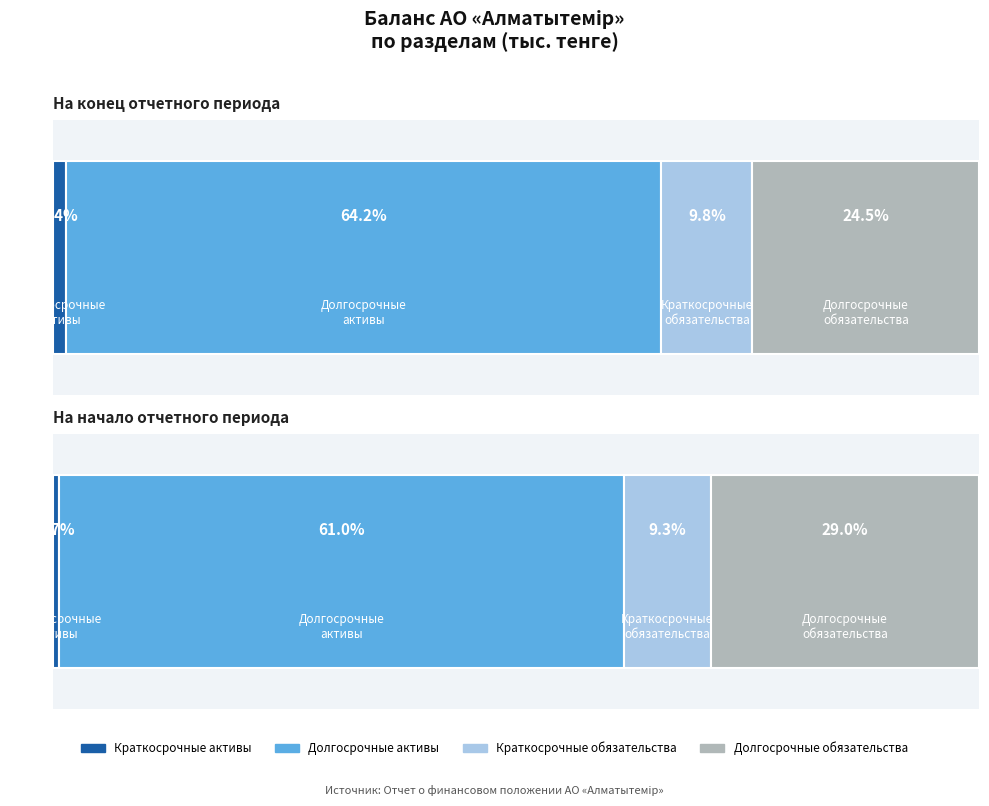

How many groups of bars are there?

2